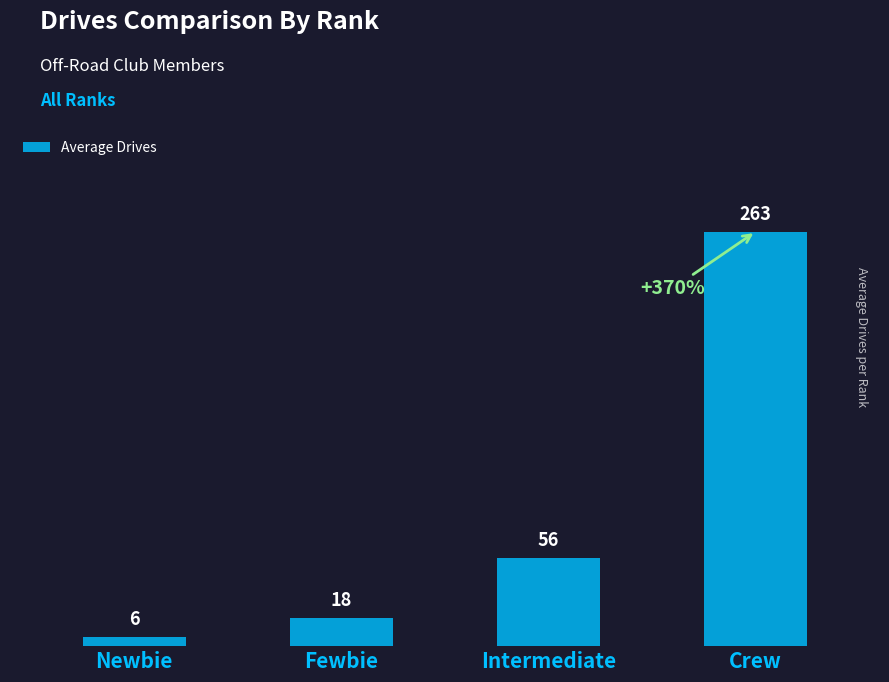

Reading left to right, transcribe all the data shown in this chart.

6	18	56	263